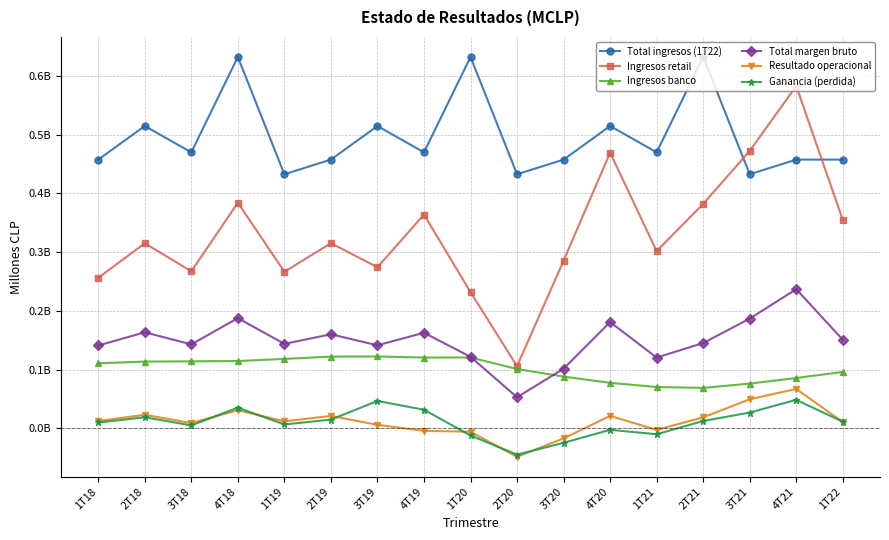

Which series changed the most between 2T19 and 2T20?

Ingresos retail